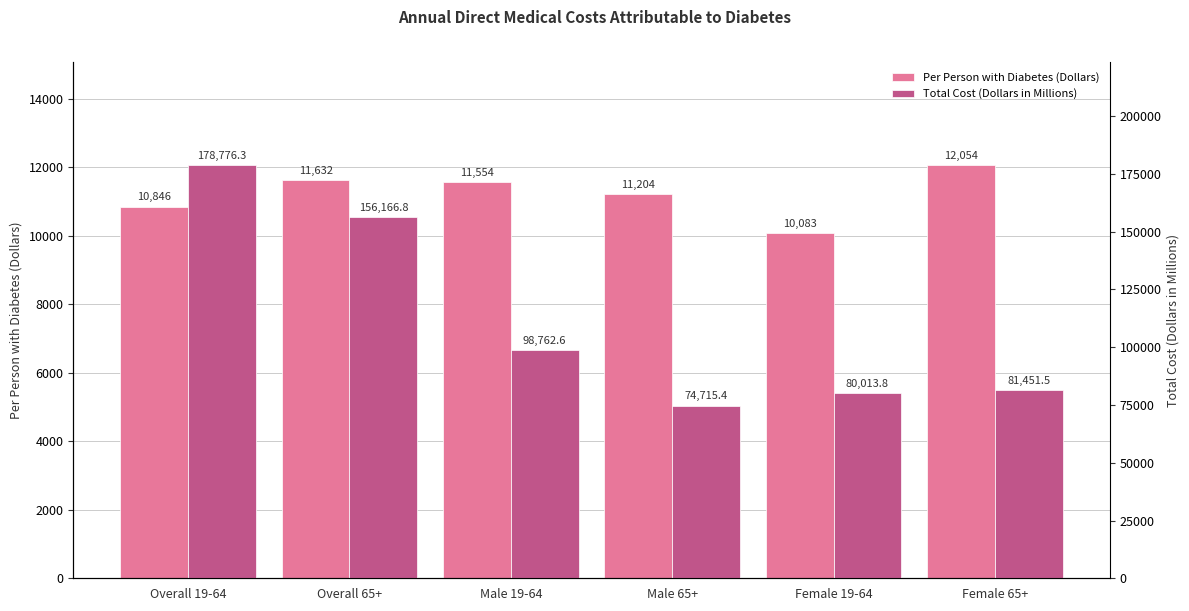

Reading left to right, what are all the values shown in this chart?

Per Person with Diabetes (Dollars): Overall 19-64=10846.0	Overall 65+=11632.0	Male 19-64=11554.0	Male 65+=11204.0	Female 19-64=10083.0	Female 65+=12054.0
Total Cost (Dollars in Millions): Overall 19-64=178776.3	Overall 65+=156166.8	Male 19-64=98762.6	Male 65+=74715.4	Female 19-64=80013.8	Female 65+=81451.5